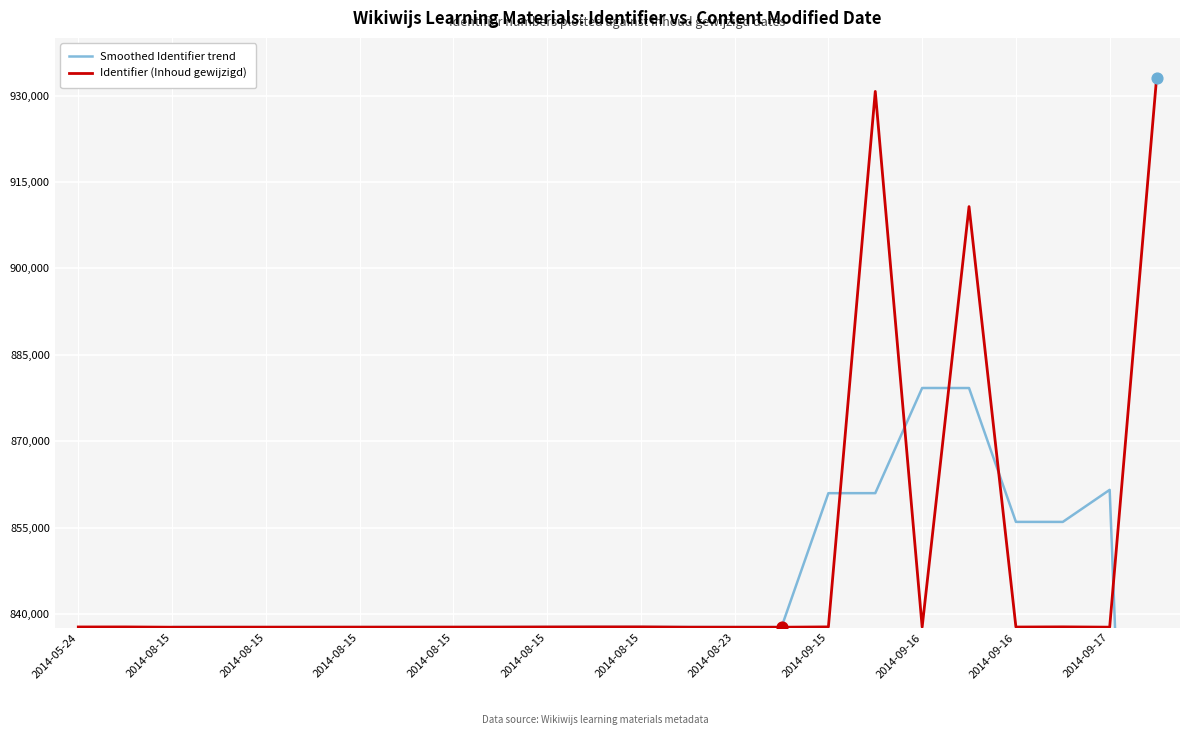

Which series has the largest Y range (max minus min)?

Smoothed Identifier trend